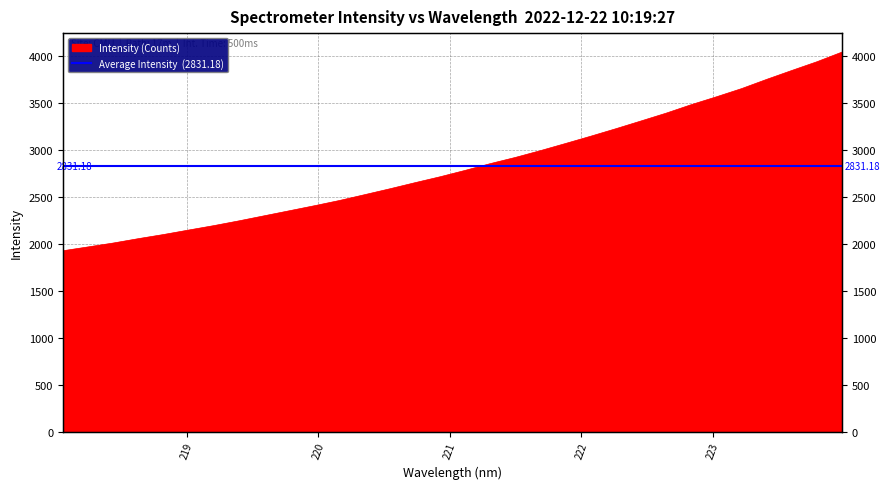

What is the label of the 19th point from the right?

220.5444